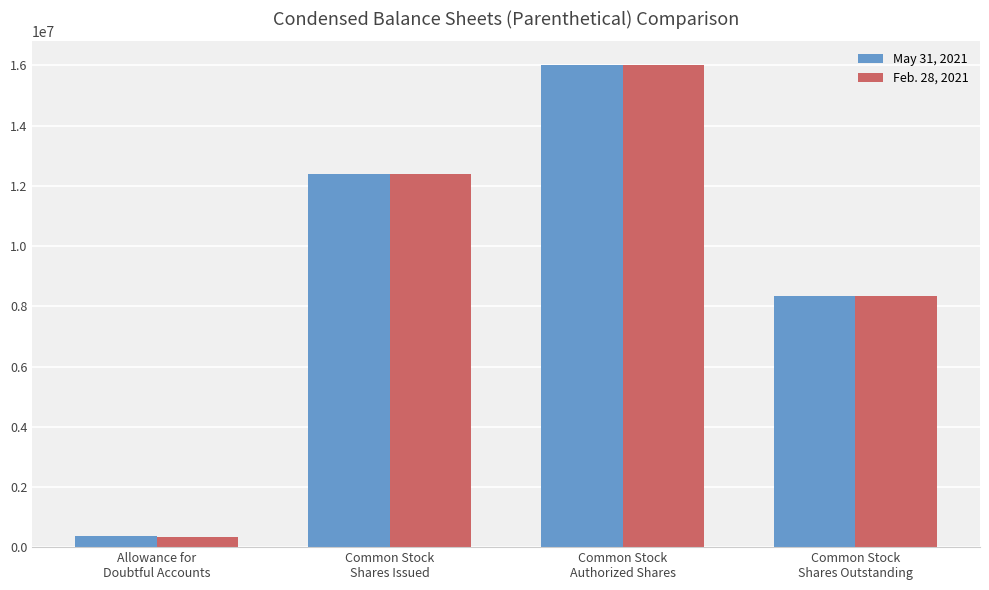

Reading right to left, extract all data points from this chart.

May 31, 2021: 8348314	16000000	12410080	360400
Feb. 28, 2021: 8346600	16000000	12410080	331900